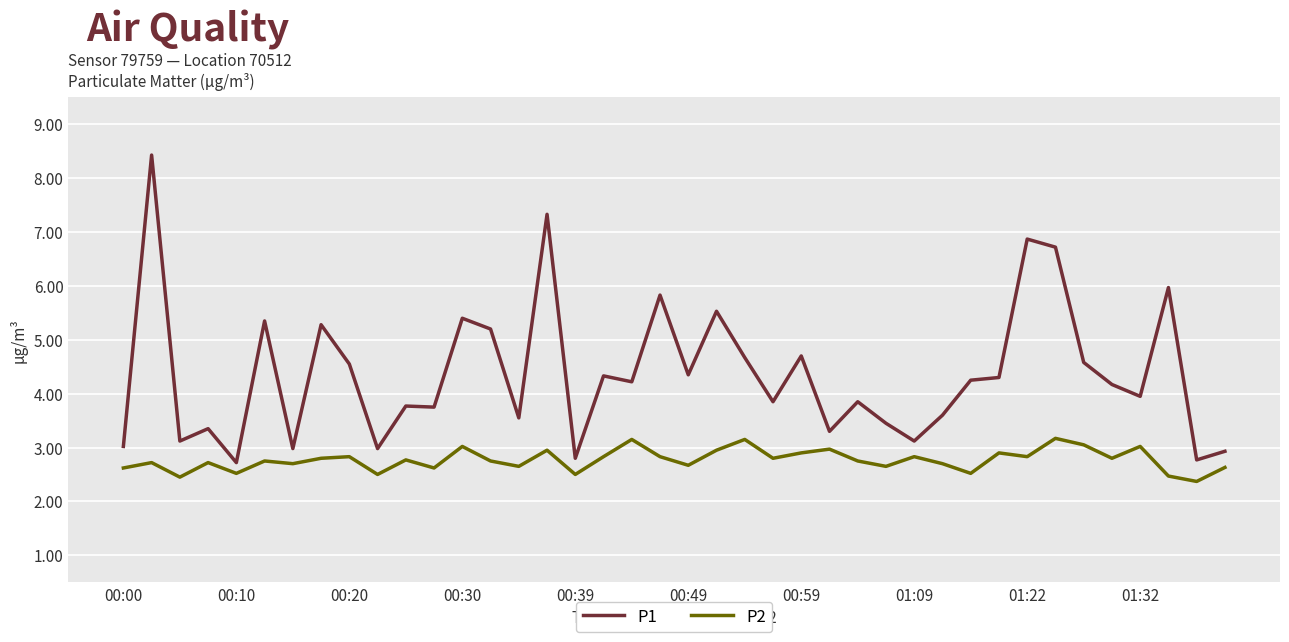

In P2, how many points are lower than both neighbors (excluding endpoints)?

14